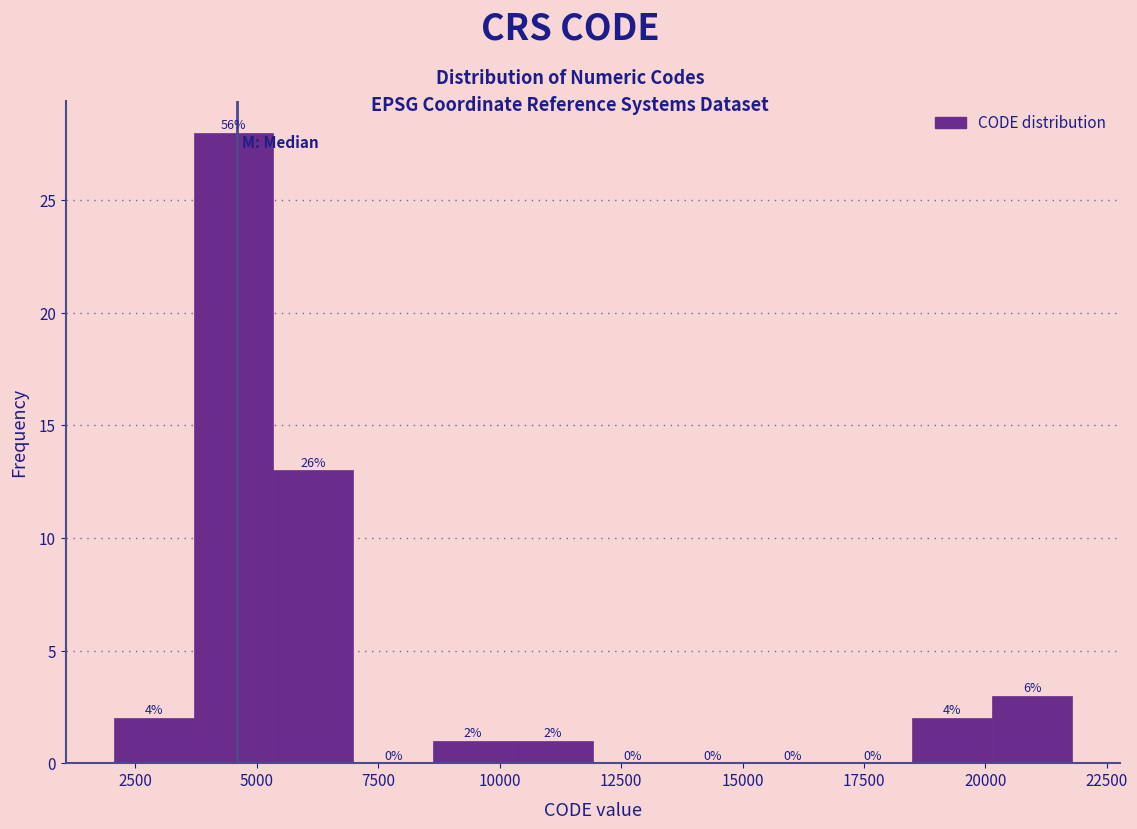

Read against the x-axis, roughly where is the centre of the tallest bar?

4500